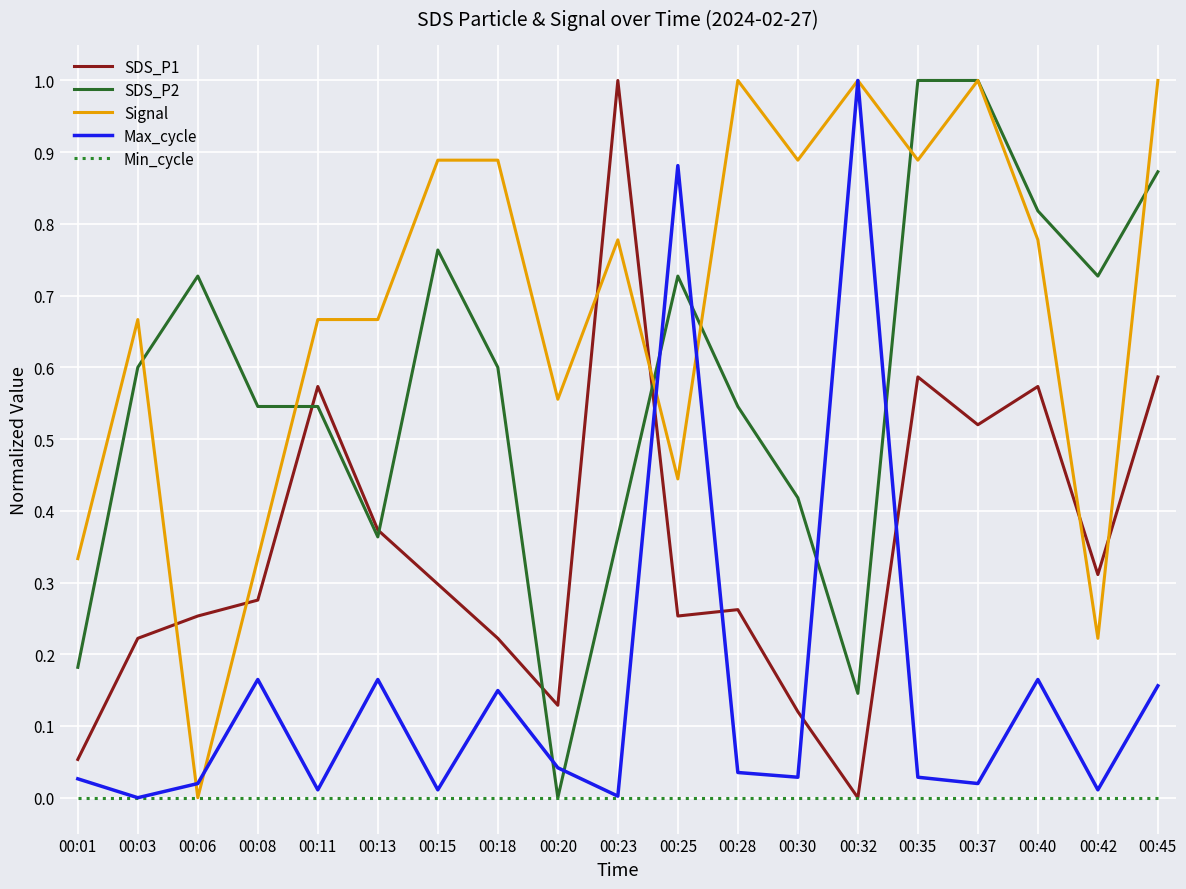

Is the value of SDS_P2 at 00:42 greater than the value of Max_cycle at 00:32?

No